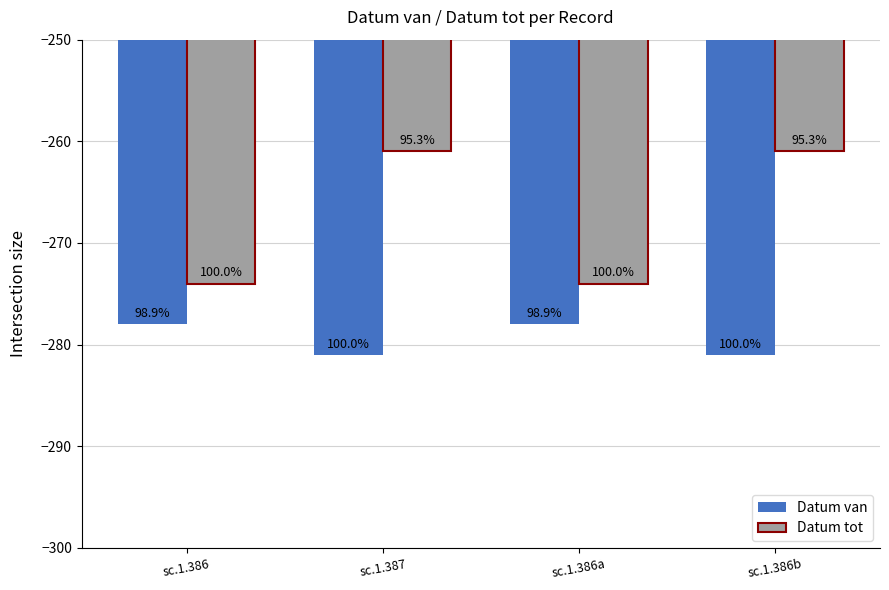

What is the value of the Datum tot bar at the 1st from the left?

-274